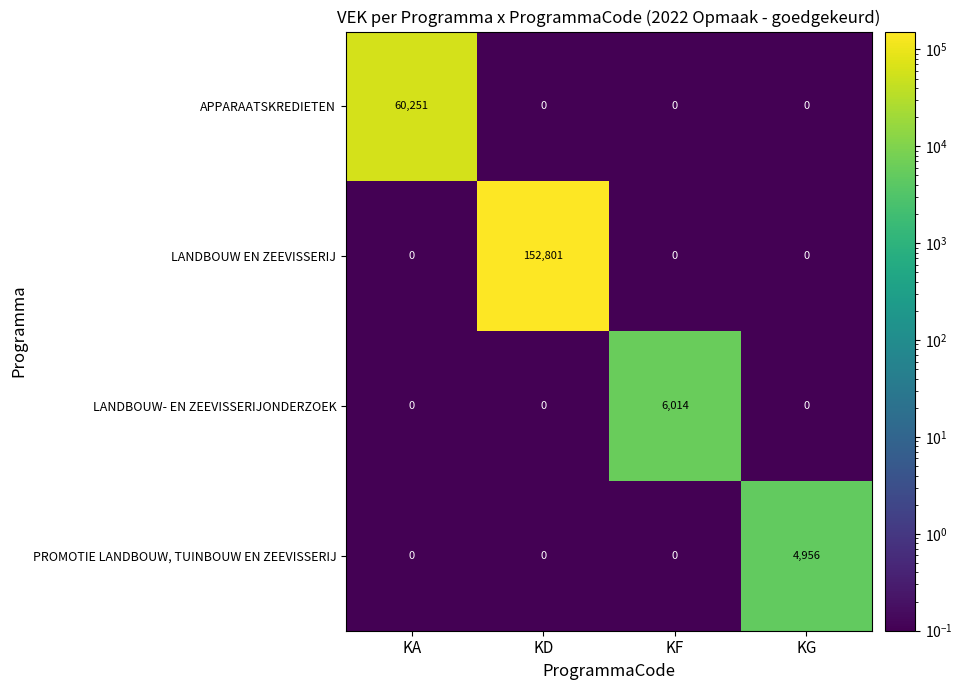

The APPARAATSKREDIETEN series shows -38380 at KD. True or false?

False